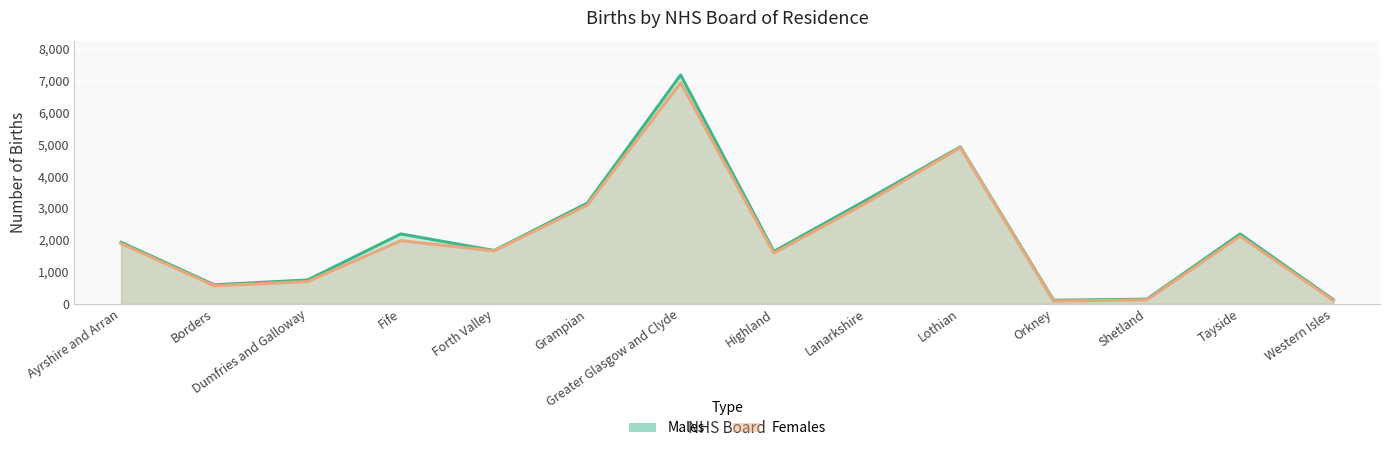

Reading left to right, what are all the values shown in this chart?

Males: 1929	596	748	2191	1672	3158	7175	1642	3266	4921	111	144	2188	131
Females: 1890	565	697	1981	1658	3096	6931	1588	3179	4903	86	122	2119	104